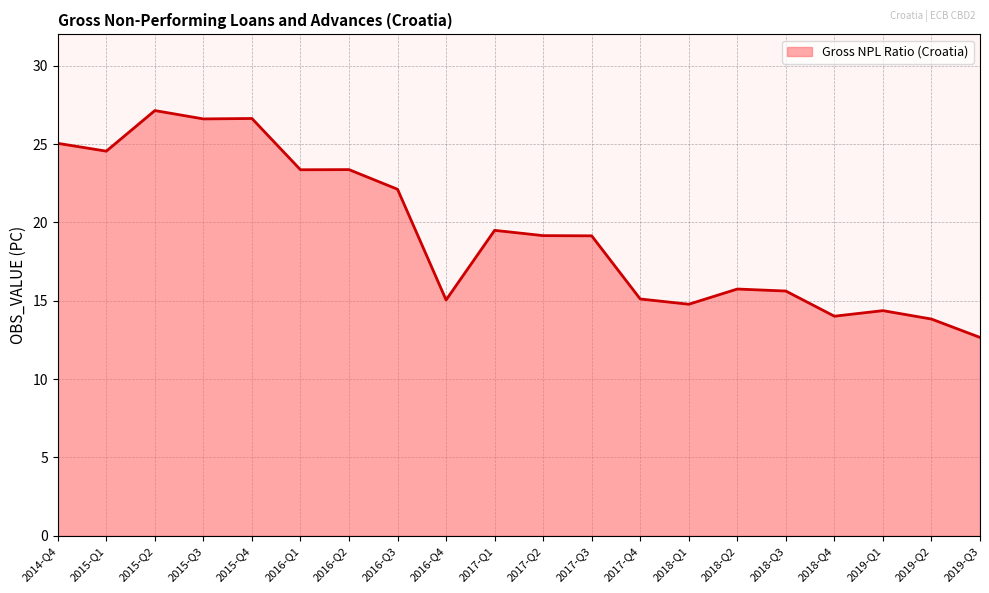

How many lines are shown in the chart?

1